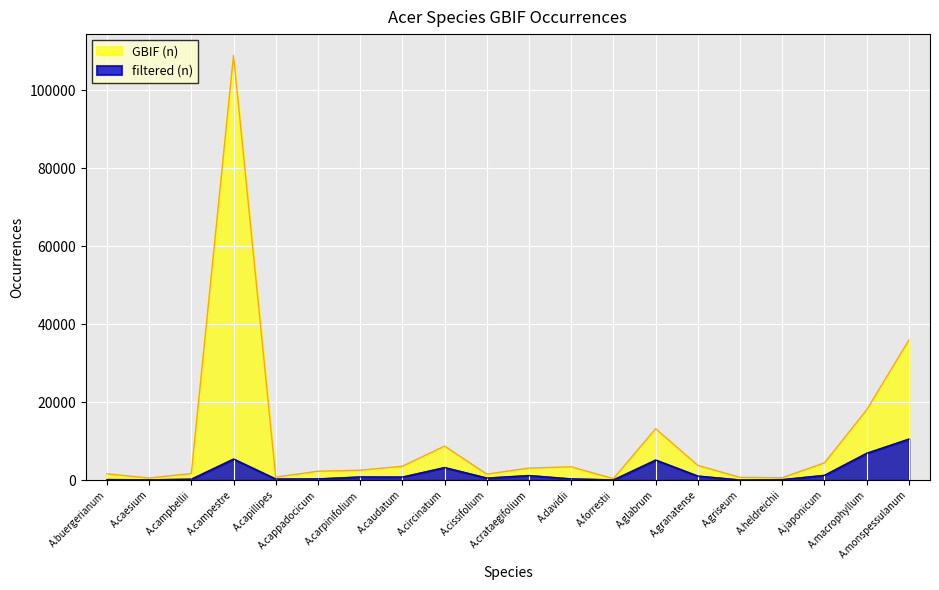

Reading left to right, extract all data points from this chart.

GBIF (n): A.buergerianum=1602	A.caesium=506	A.campbellii=1665	A.campestre=108986	A.capillipes=733	A.cappadocicum=2254	A.carpinifolium=2504	A.caudatum=3536	A.circinatum=8709	A.cissifolium=1505	A.crataegifolium=3068	A.davidii=3383	A.forrestii=355	A.glabrum=13168	A.granatense=3752	A.griseum=669	A.heldreichii=593	A.japonicum=4390	A.macrophyllum=18014	A.monspessulanum=35911
filtered (n): A.buergerianum=133	A.caesium=62	A.campbellii=220	A.campestre=5388	A.capillipes=254	A.cappadocicum=289	A.carpinifolium=792	A.caudatum=768	A.circinatum=3203	A.cissifolium=511	A.crataegifolium=1155	A.davidii=294	A.forrestii=41	A.glabrum=5131	A.granatense=1015	A.griseum=17	A.heldreichii=111	A.japonicum=1210	A.macrophyllum=6878	A.monspessulanum=10508